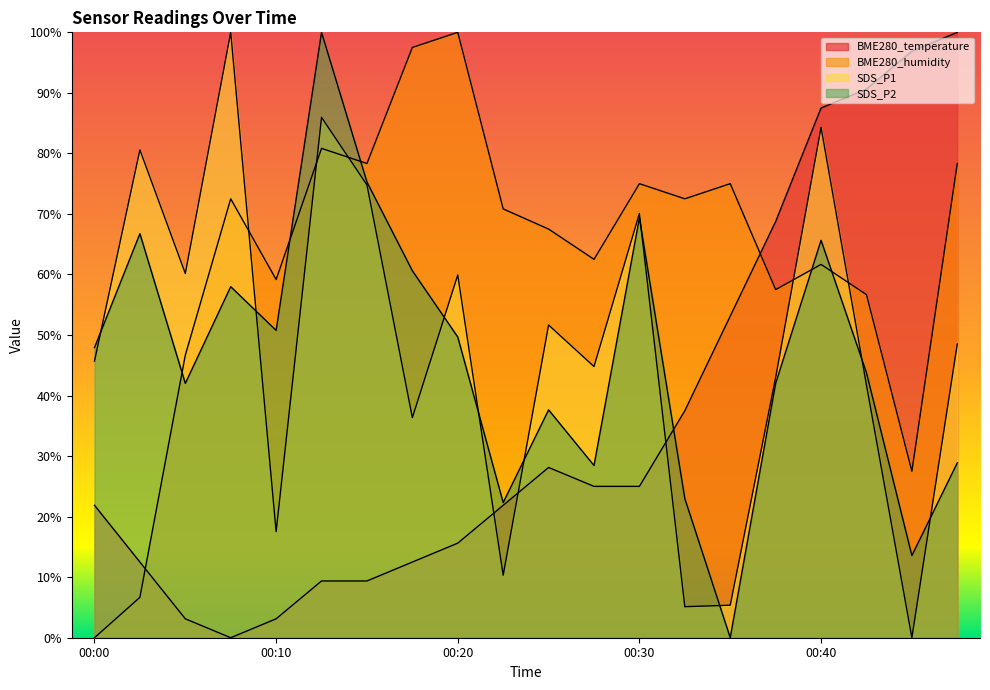

True or false: SDS_P1 and SDS_P2 cross at least once.

True